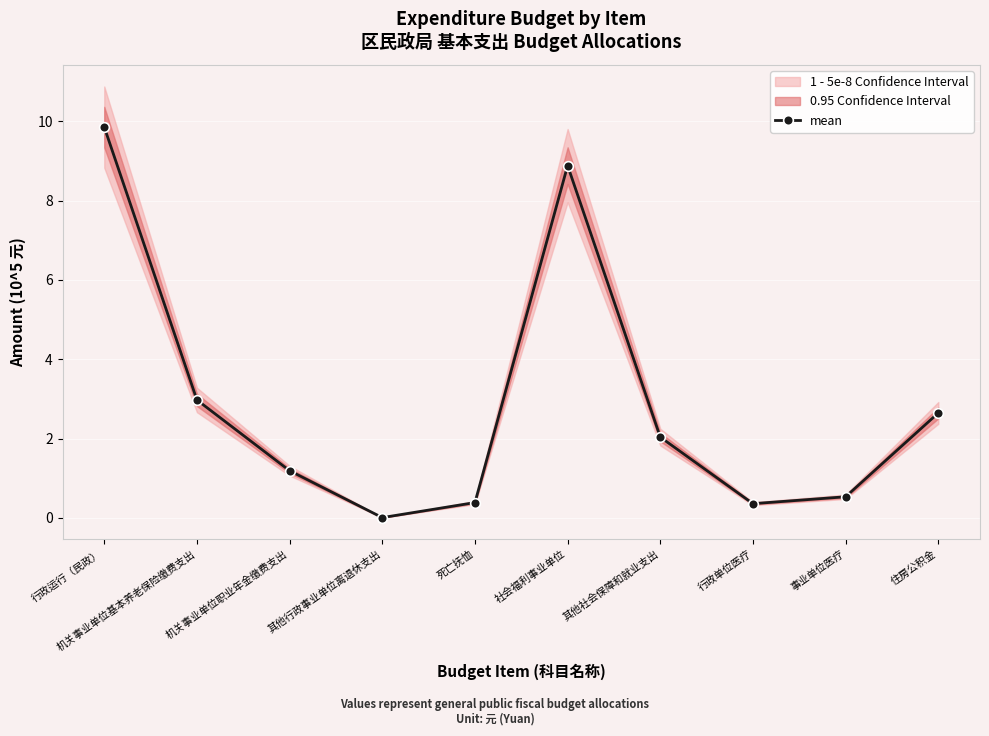

What position from the left is 其他行政事业单位离退休支出?

4